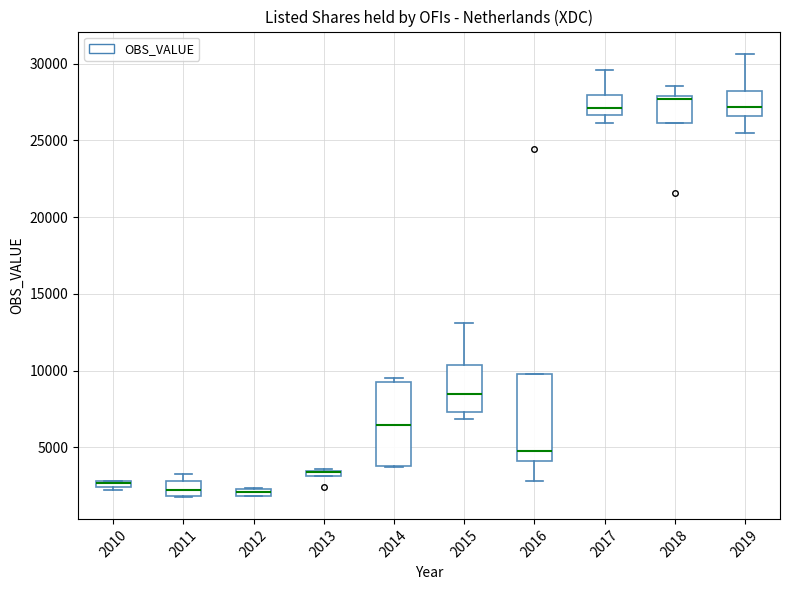

Where is the lower edge of the box at x = 2013 on the y-axis? The values are not printed on the chart, so give them approximately, as read against the axis.

3000